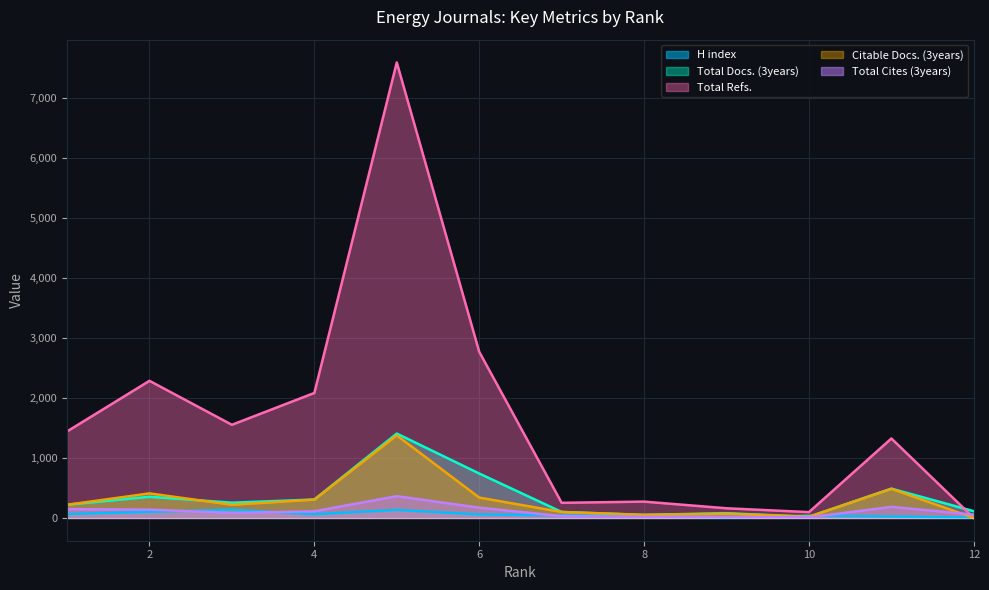

What is the sum of all Total Cites (3years) values?

1329